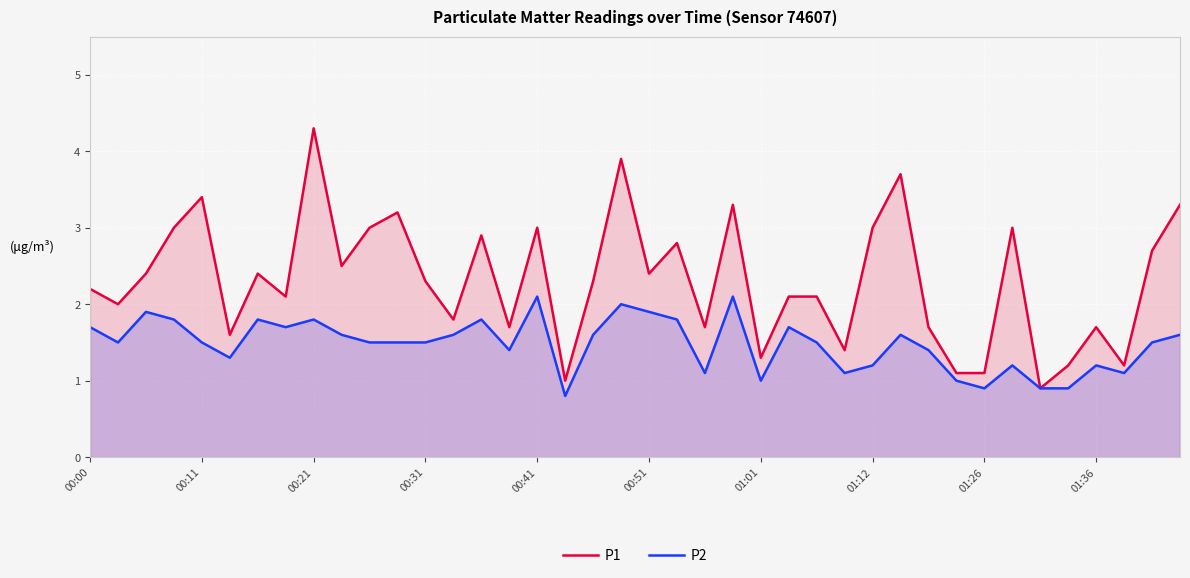

Rank the series by their average value, from lowest to highest.

P2, P1